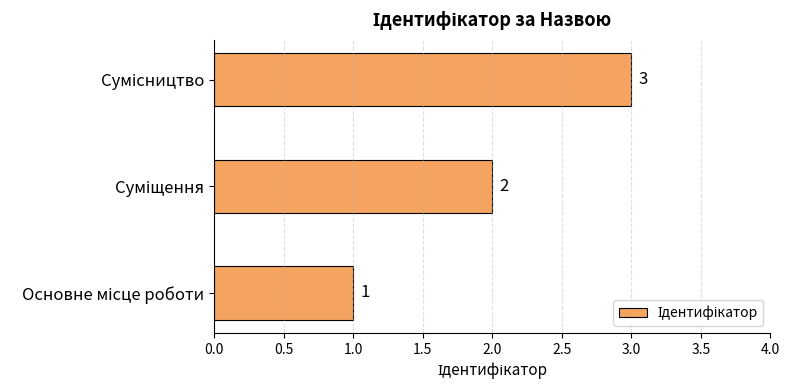

Count the values in the range 1 to 3.

3